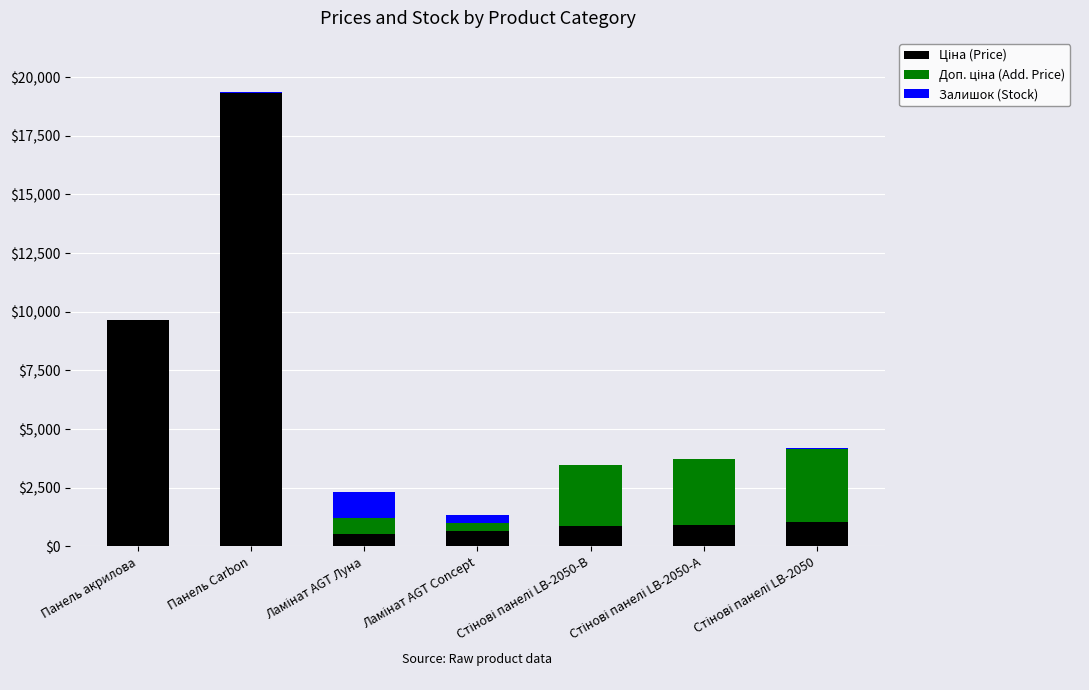

At which category is the sum across all series the highest?

Панель Carbon